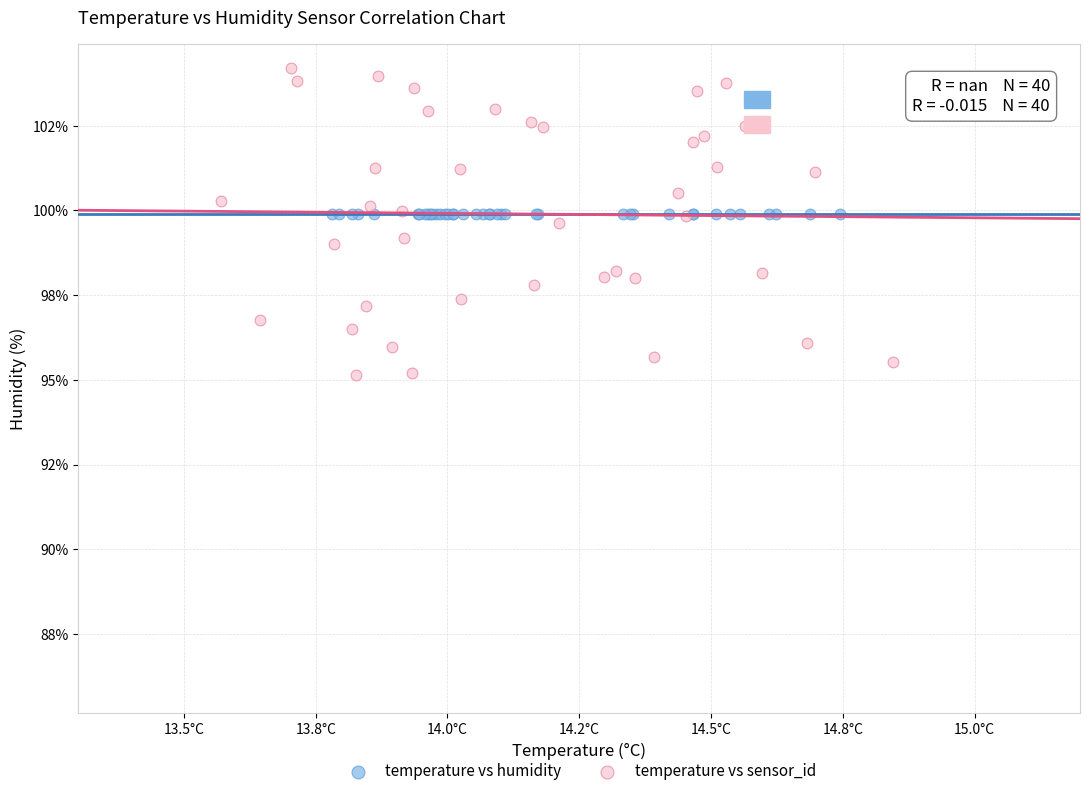

Which series contains the lowest Y value?

temperature vs sensor_id